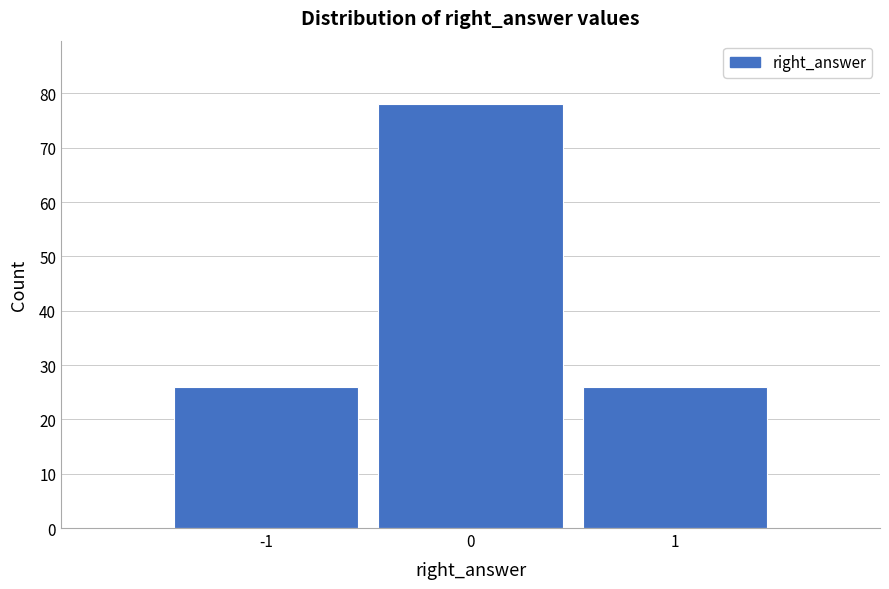

Reading left to right, list every bar in this chart as the range it spans on the x-axis followed by its height. The values are not printed on the chart, so give them approximately, as read against the axis.

-1.5 to -0.5: 26
-0.5 to 0.5: 78
0.5 to 1.5: 26